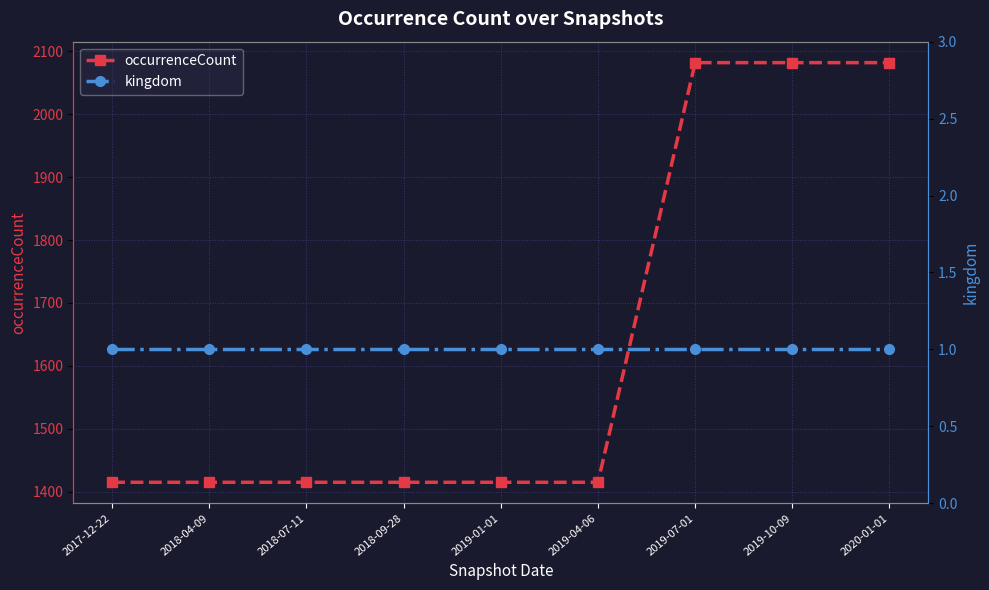

What is the maximum value shown in the chart?

2082